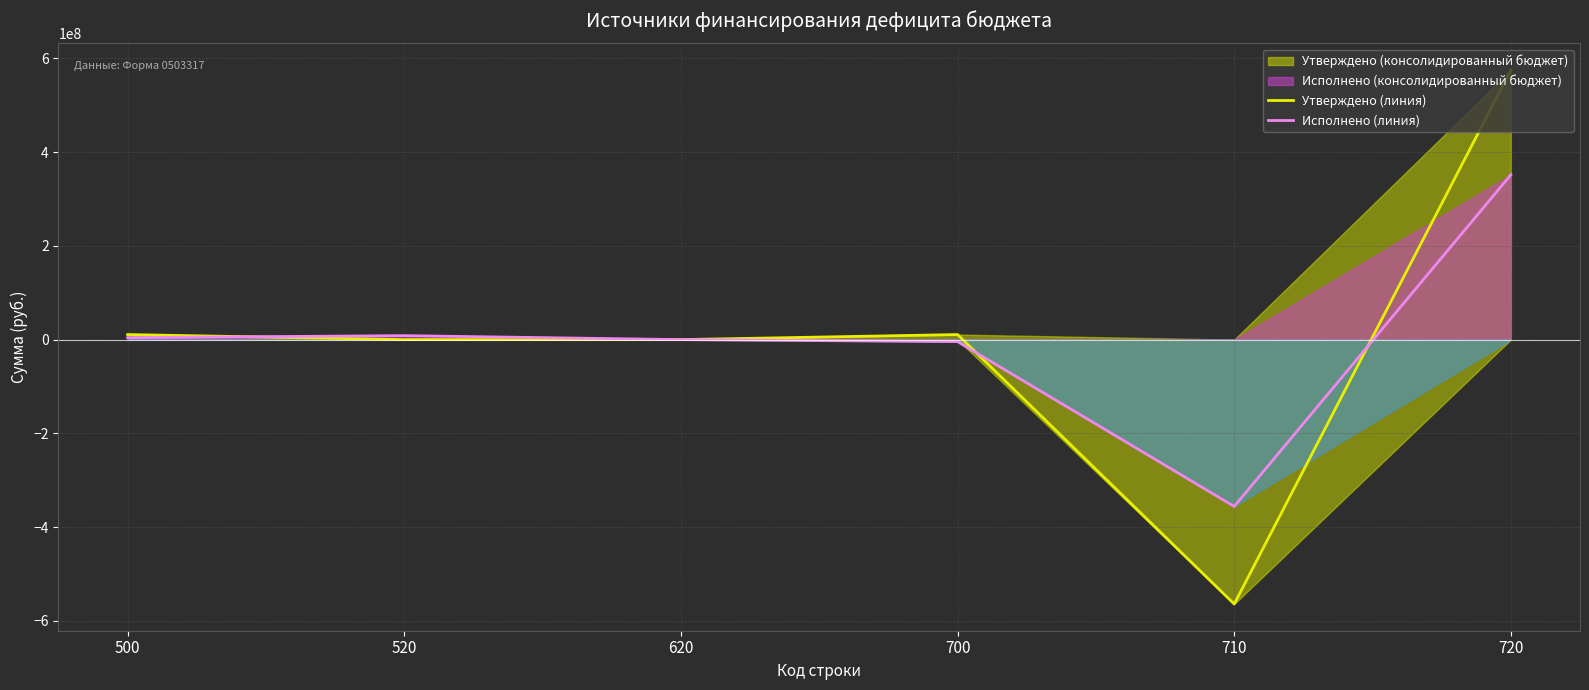

What is the difference between the Исполнено (линия) values at 620 and 720?

351791151.0